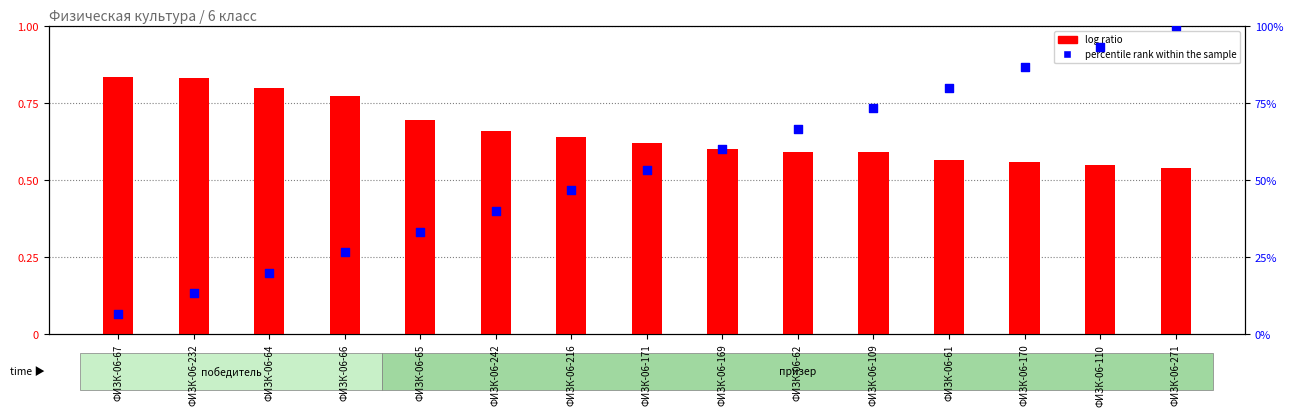

What are all the series names shown in the legend?

log ratio, percentile rank within the sample